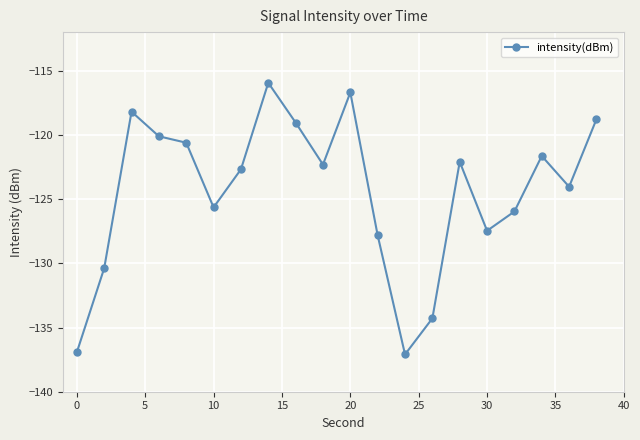

Reading left to right, extract all data points from this chart.

-136.9	-130.4	-118.2	-120.1	-120.6	-125.6	-122.7	-115.9	-119.0	-122.3	-116.7	-127.8	-137.1	-134.3	-122.1	-127.5	-126.0	-121.6	-124.0	-118.8